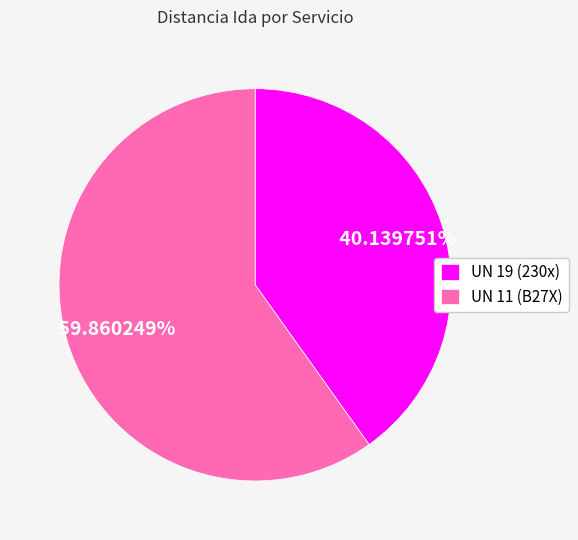

Count the number of slices in the pie.

2